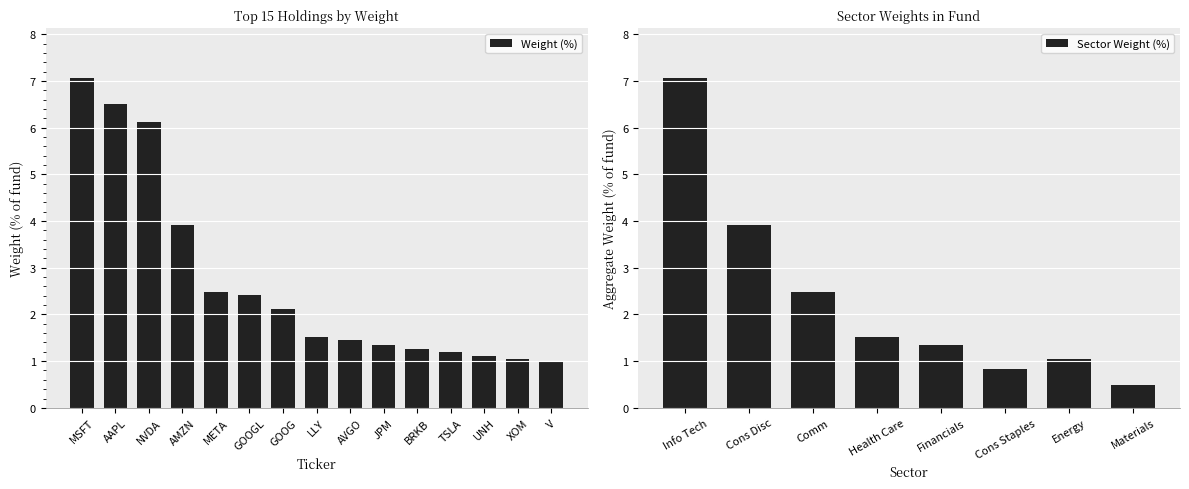

Reading left to right, extract all data points from this chart.

MSFT=7.1	AAPL=6.5	NVDA=6.1	AMZN=3.9	META=2.5	GOOGL=2.4	GOOG=2.1	LLY=1.5	AVGO=1.5	JPM=1.4	BRKB=1.2	TSLA=1.2	UNH=1.1	XOM=1.1	V=1.0